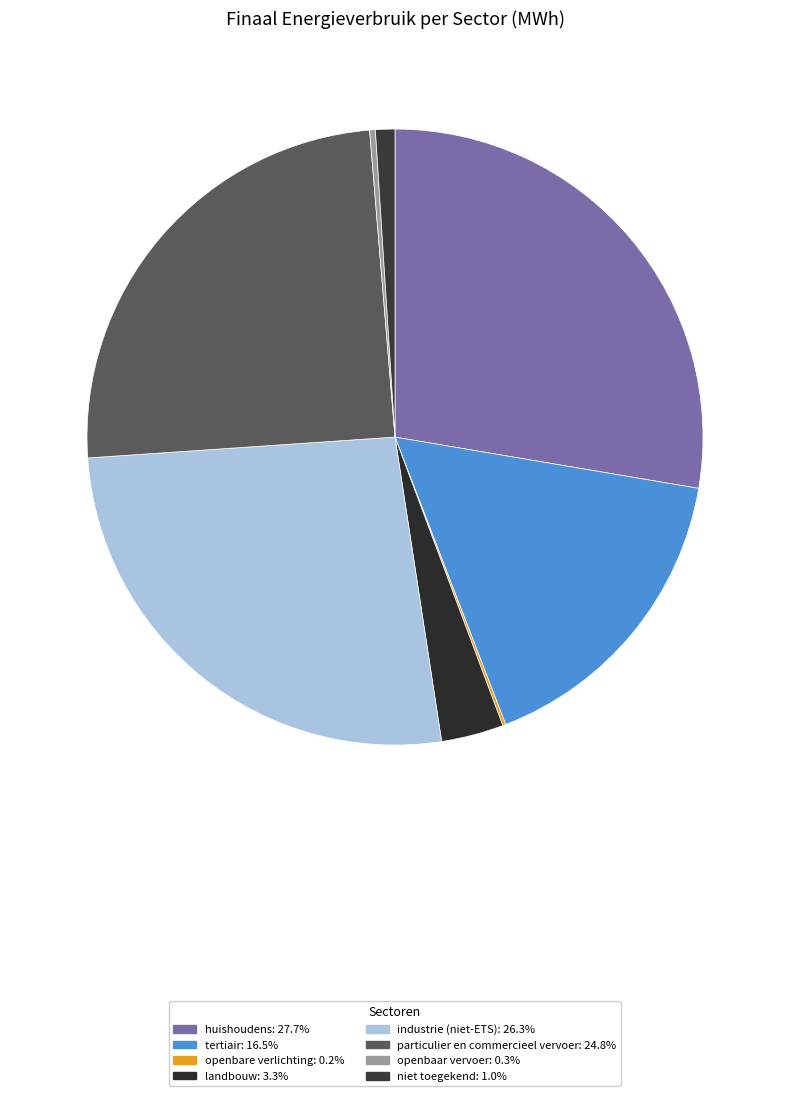

How many segments does this pie chart have?

8